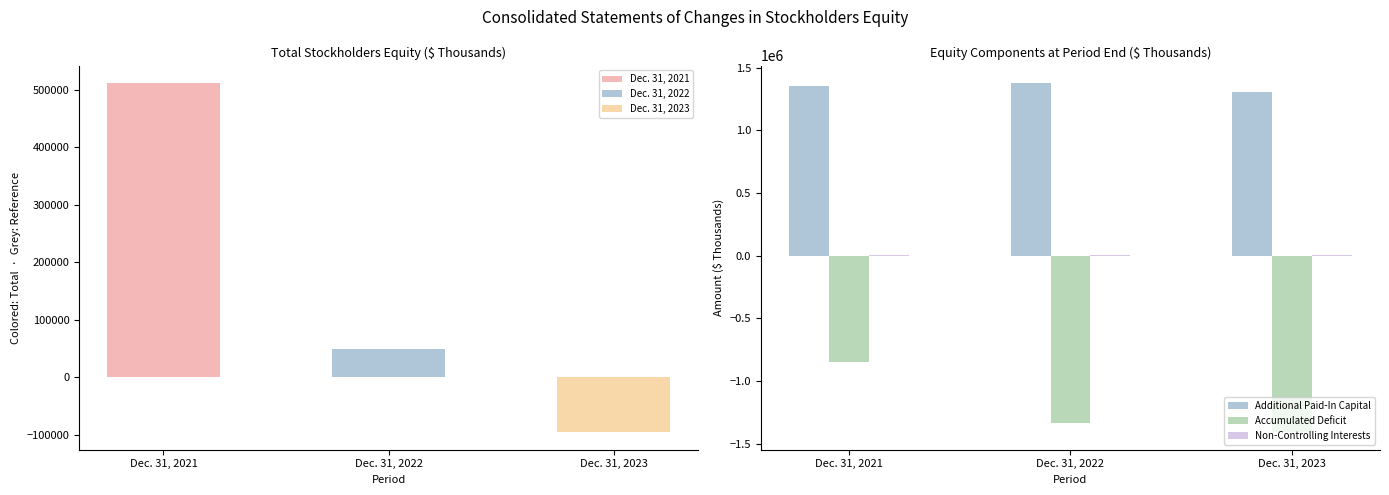

What is the smallest value displayed?

-1409306